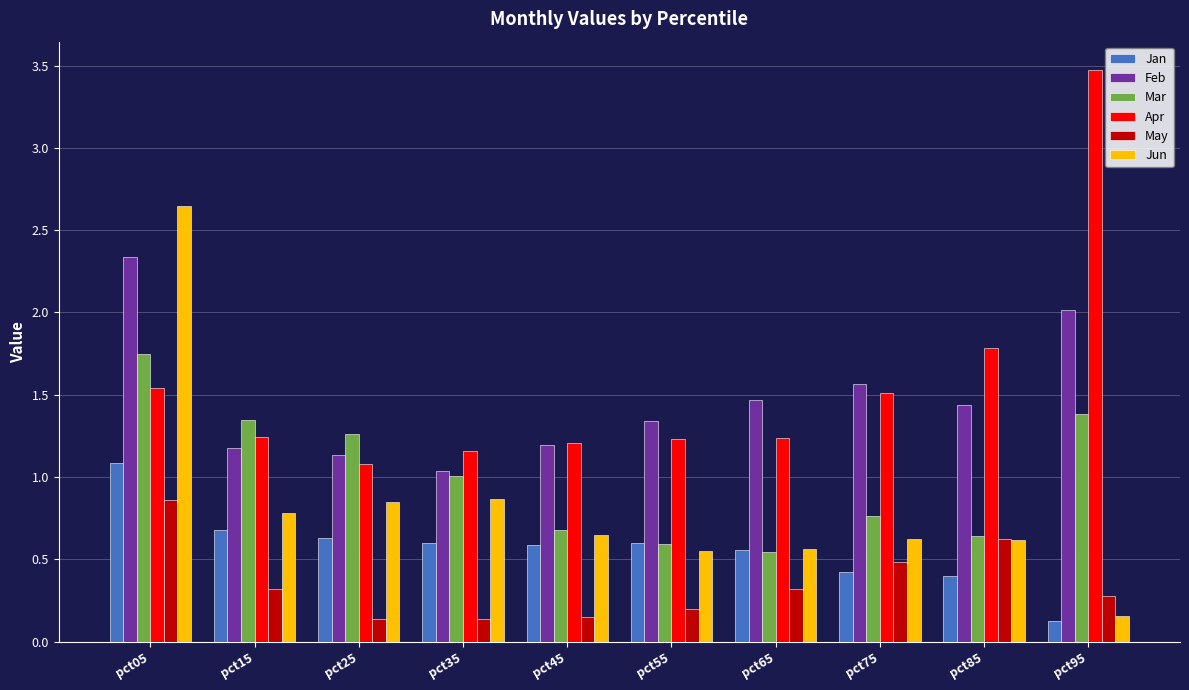

Which series has the widest spread of values?

Jun